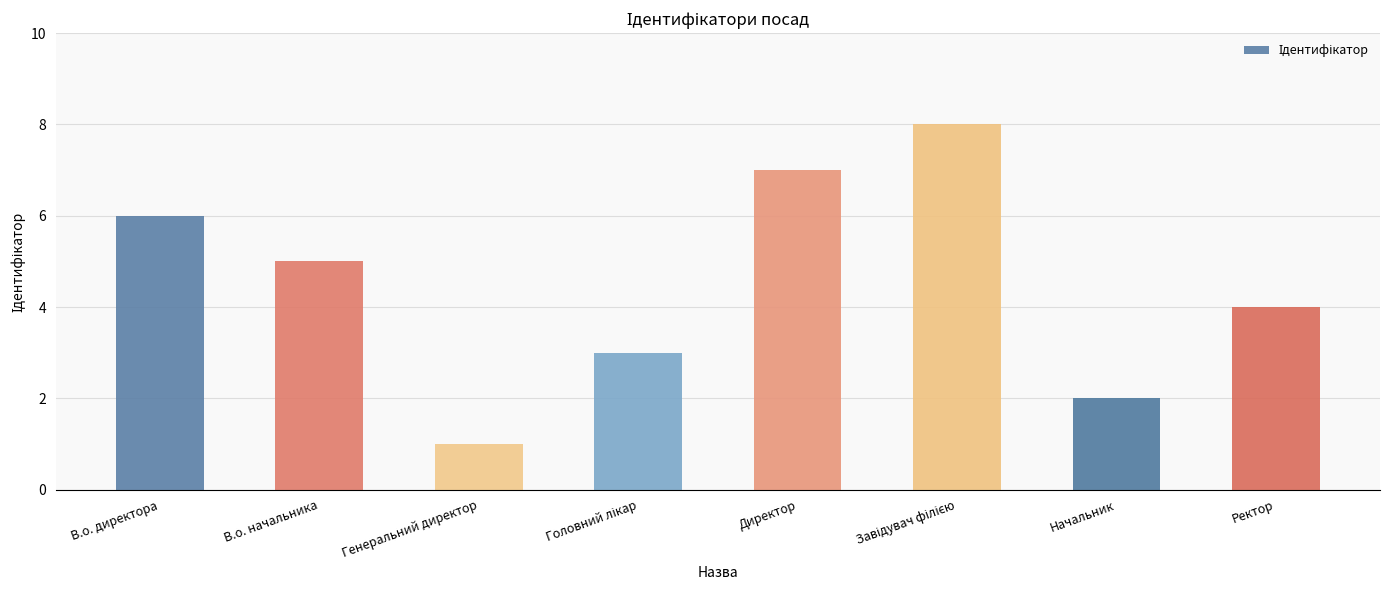

What is the value of the 3rd bar from the left?

1